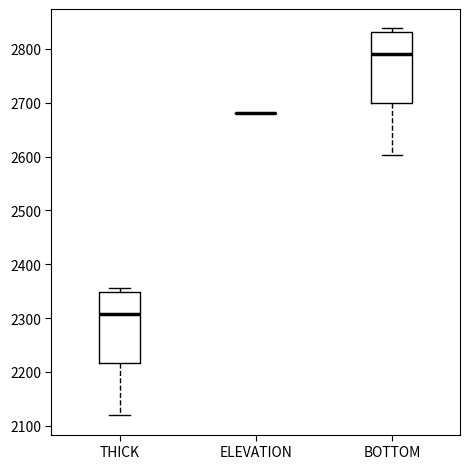

Reading left to right, read every box against the y-axis: the position of its median line, the range the box covers, and the ends of its whiskers. The values are not printed on the chart, so give them approximately, as read against the axis.

THICK: median 2310, box 2220 to 2350, whiskers 2120 to 2360
ELEVATION: box collapsed to a line at 2680, whiskers 2680 to 2680
BOTTOM: median 2790, box 2700 to 2830, whiskers 2600 to 2840